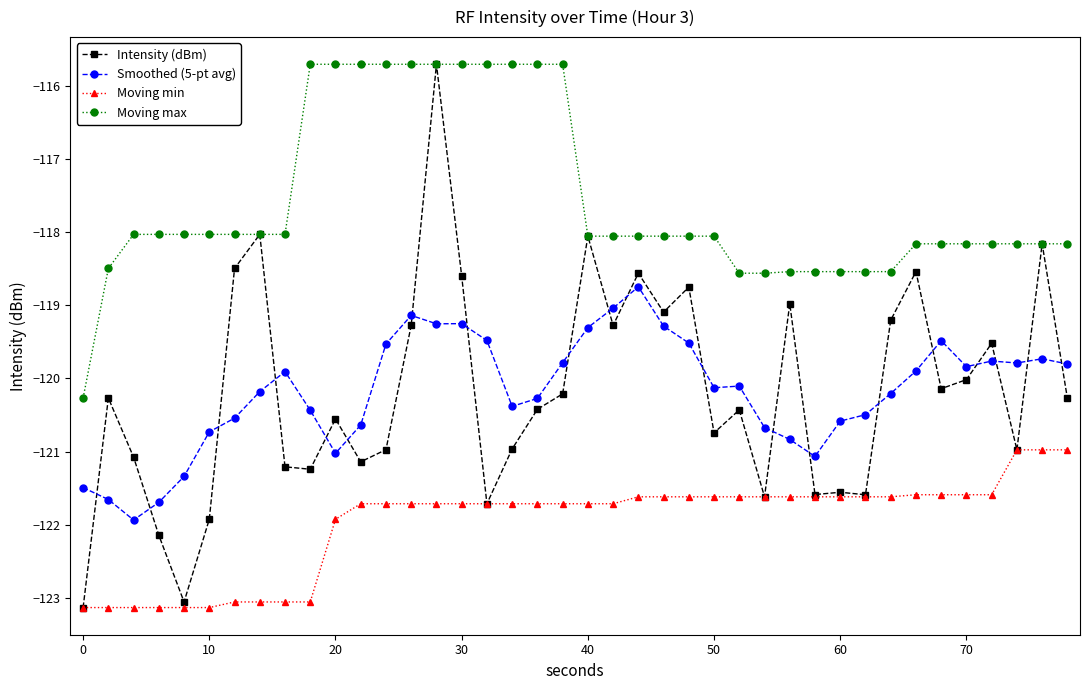

What is the sum of all Moving max values?

-4703.0